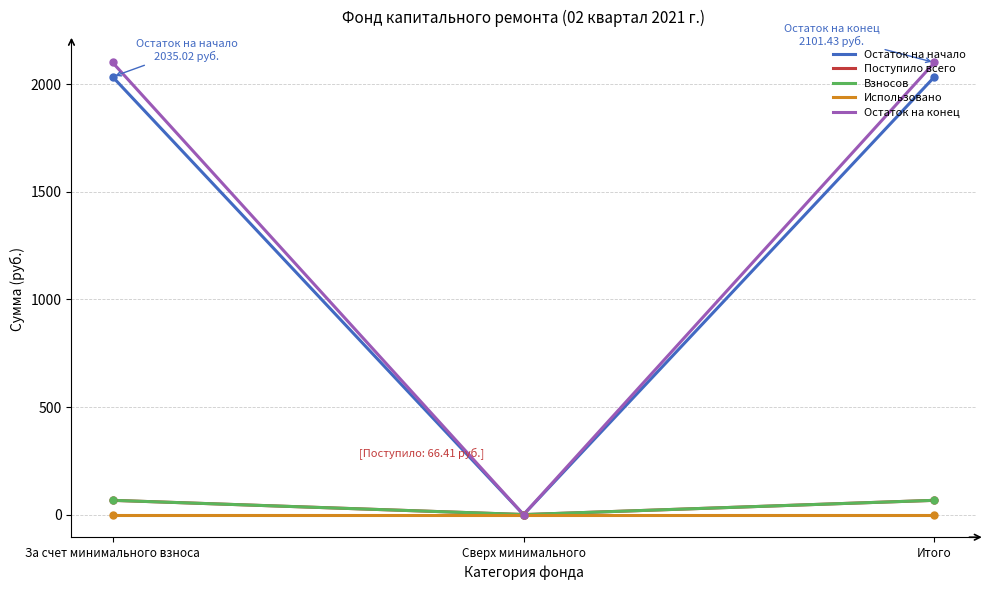

The value of Остаток на конец at Итого is 101.6. True or false?

False